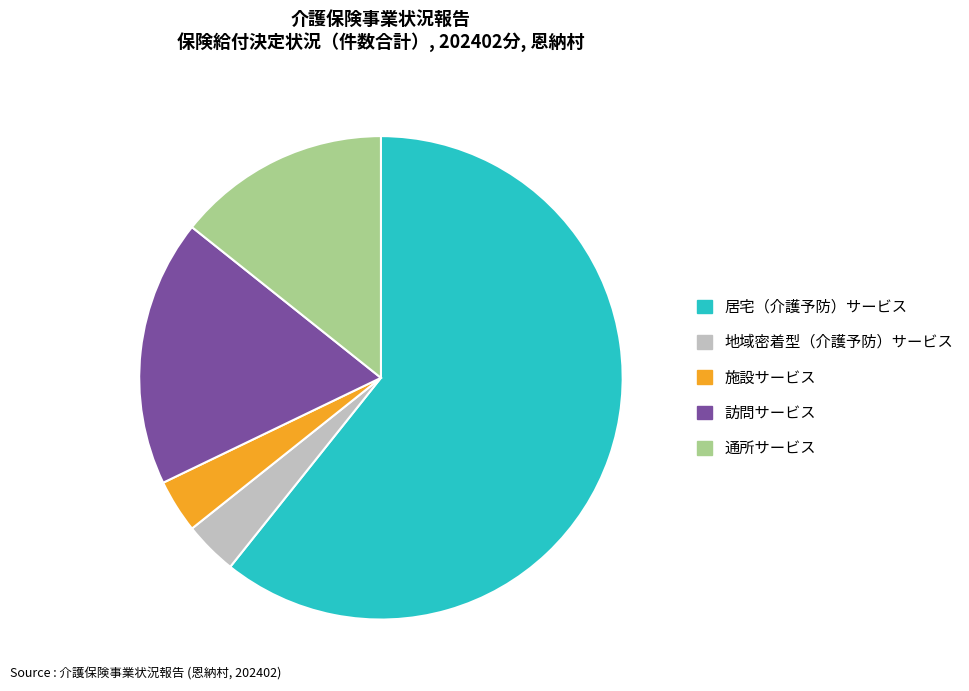

Which category has the biggest portion of the pie?

居宅（介護予防）サービス